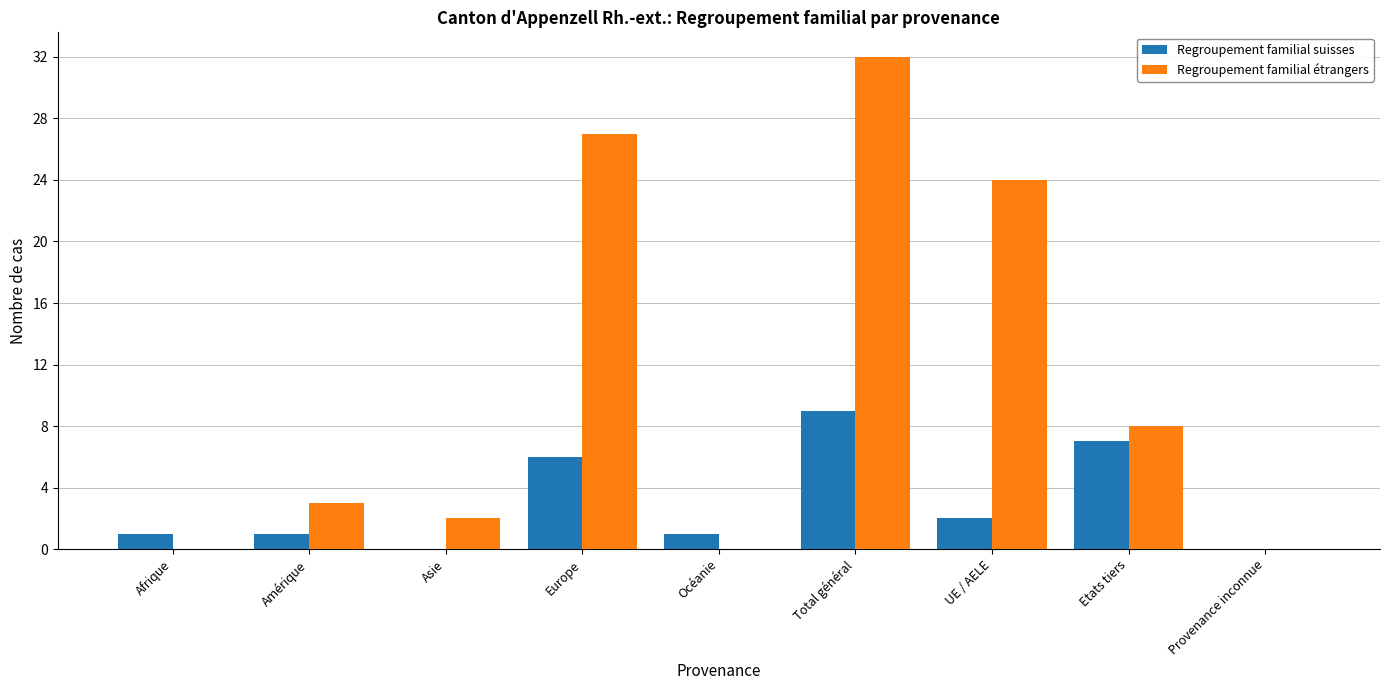

What is the sum of the Regroupement familial suisses values at Etats tiers and Asie?

7